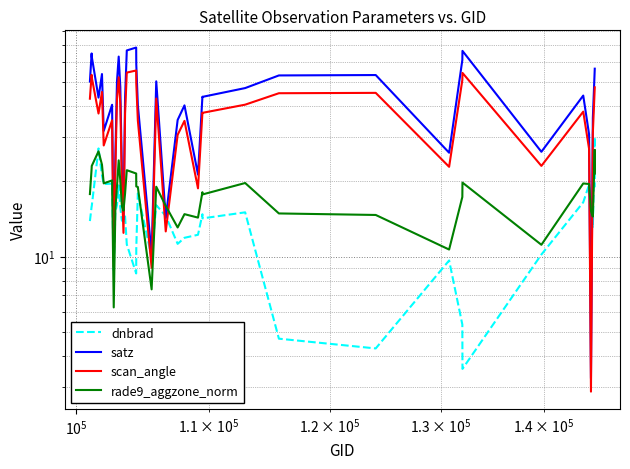

At how many categories does at least one series exceed 7?

40